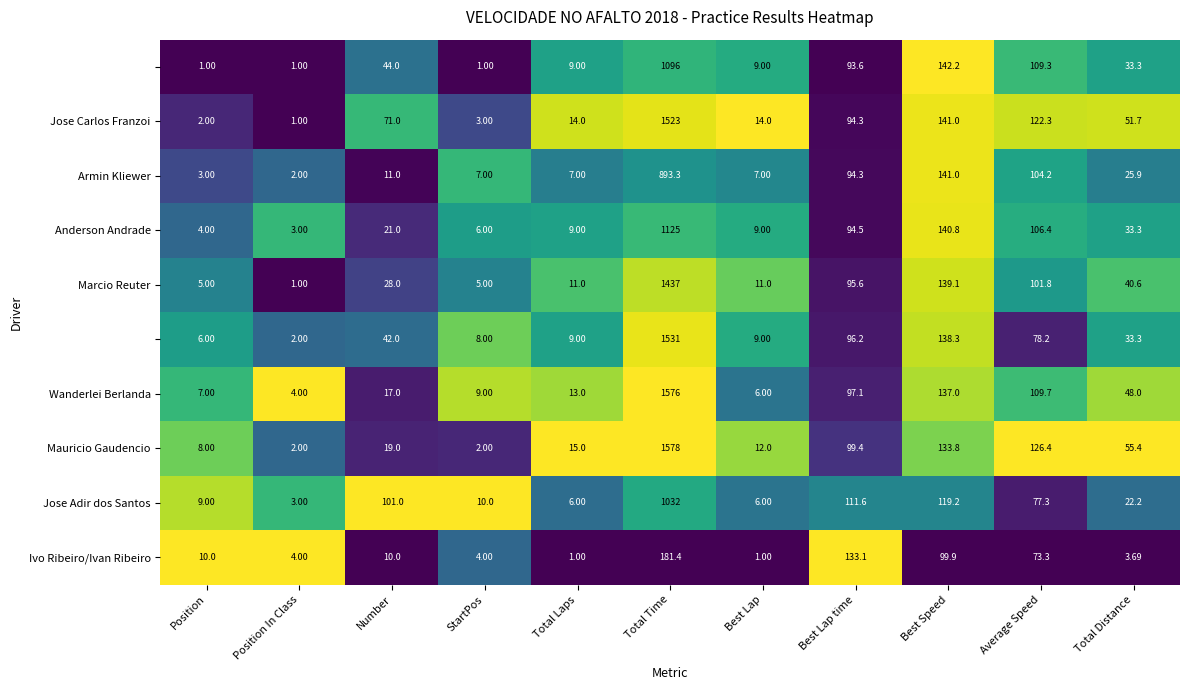

Which label corresponds to the largest value in the chart?

Total Time